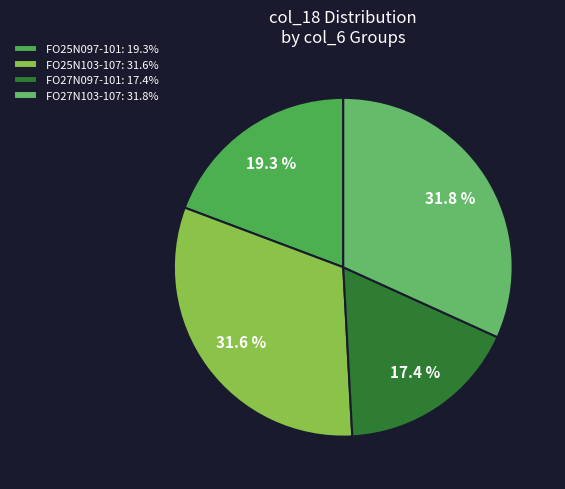

How many slices are in this pie chart?

4